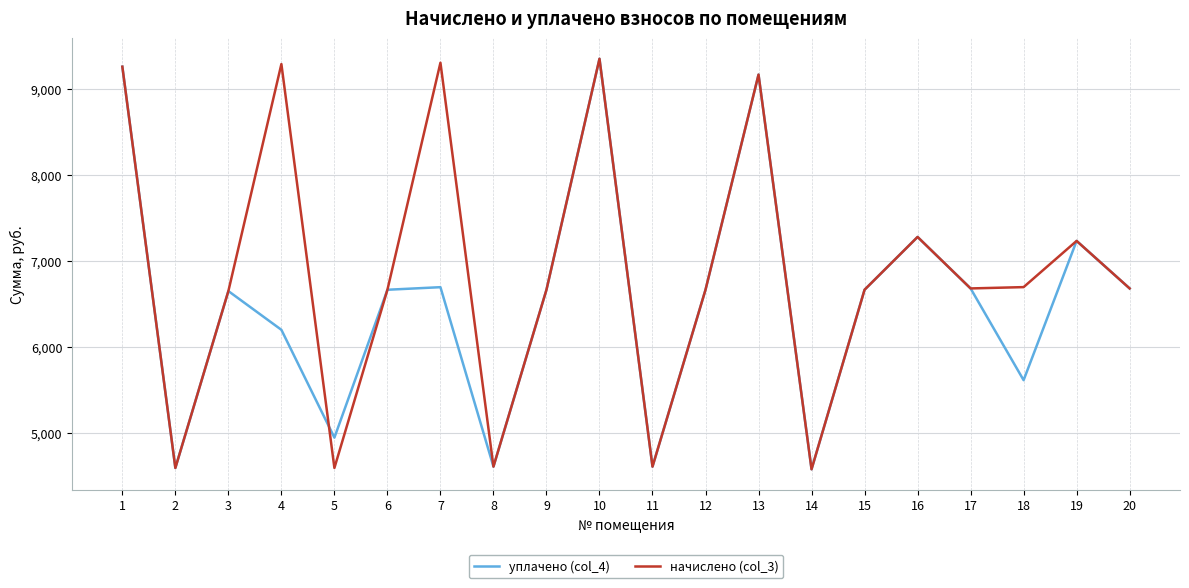

Which series changed the most between 4 and 6?

начислено (col_3)